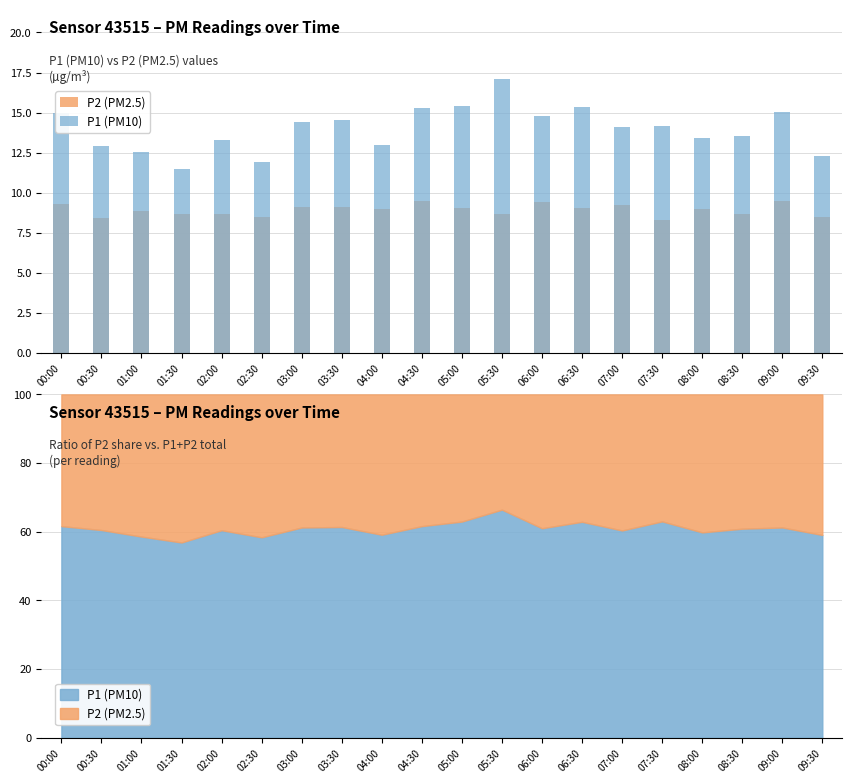

Rank the series by their average value, from lowest to highest.

P2 (PM2.5), P1 (PM10)